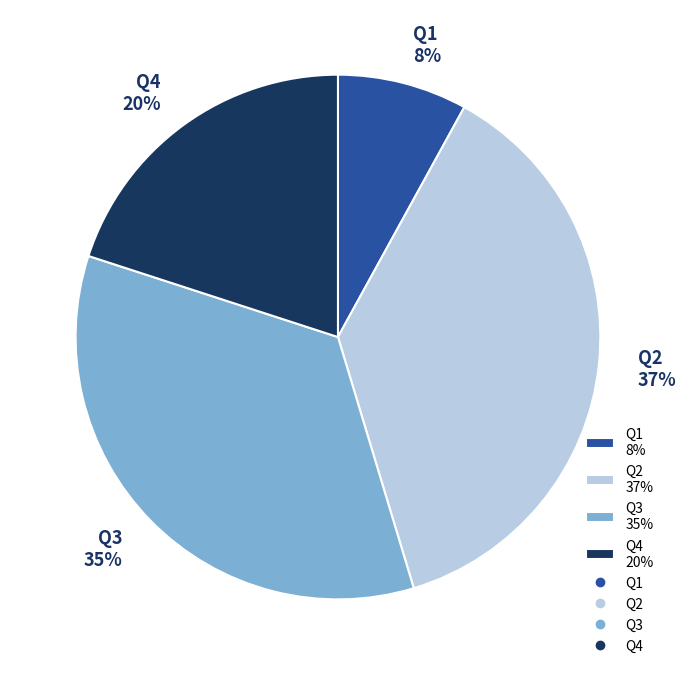

Which slice is the smallest?

Q1